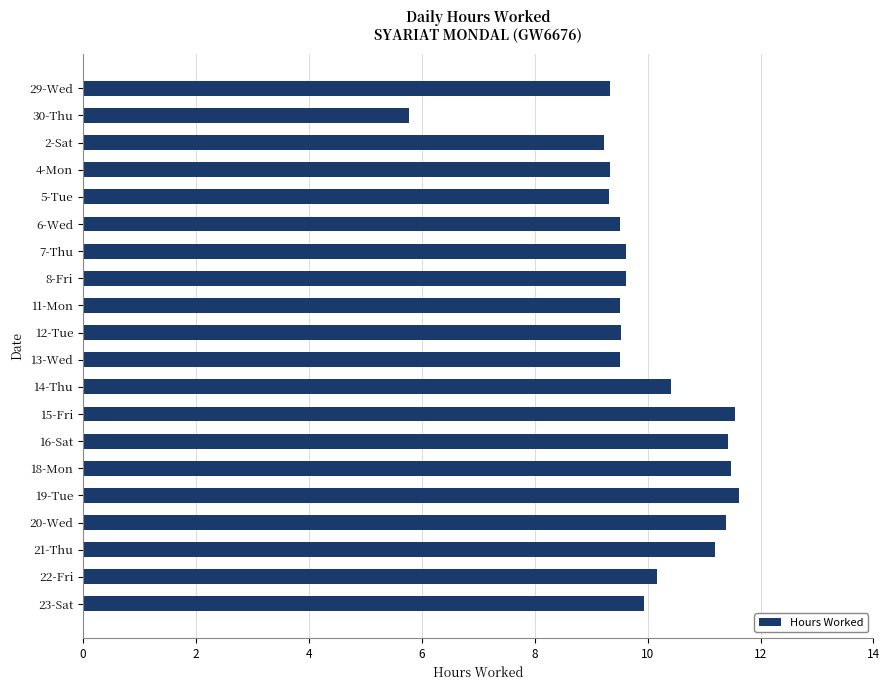

What is the maximum value shown in the chart?

11.6